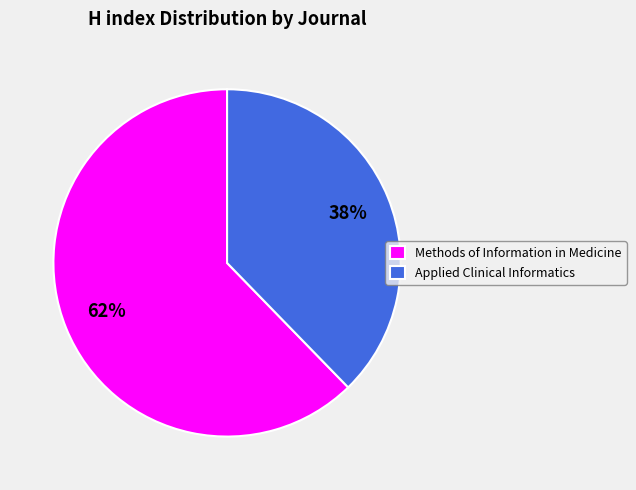

What is the largest slice in the pie chart?

Methods of Information in Medicine